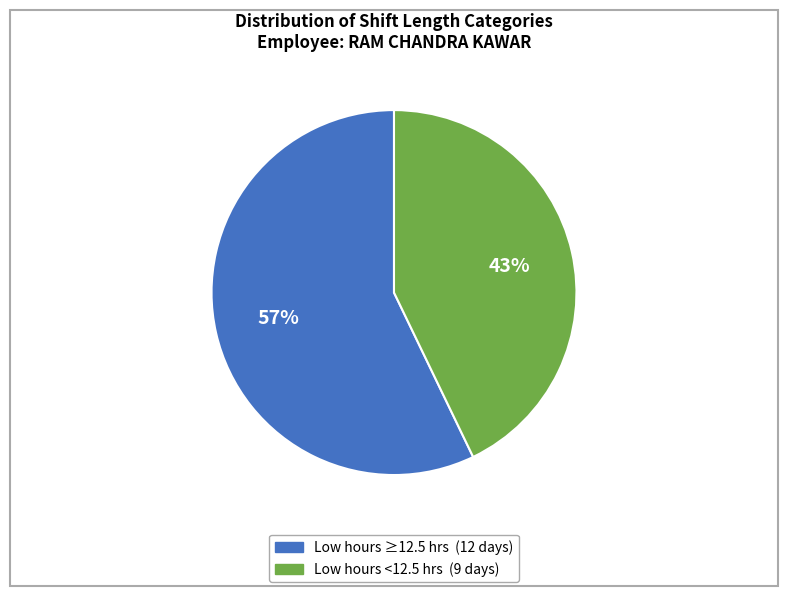

Is there any slice that represents more than half of the pie?

Yes